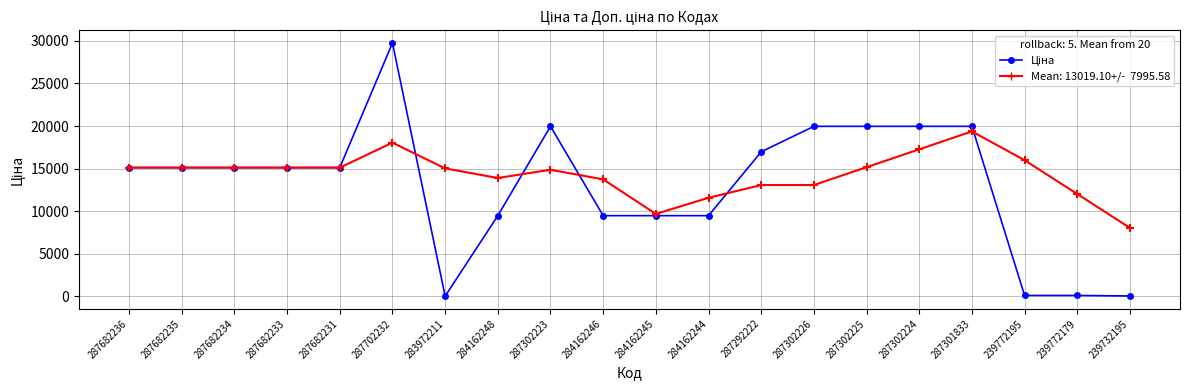

Which label corresponds to the largest value in the chart?

287702232